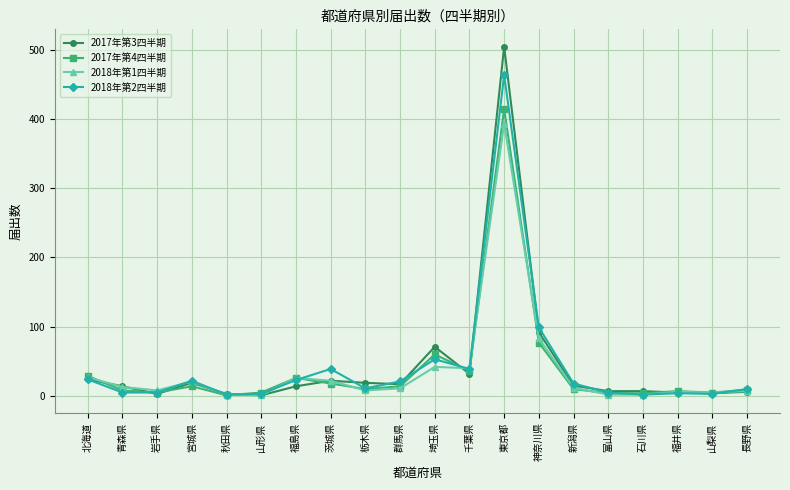

What is the minimum value for 2018年第2四半期?

2